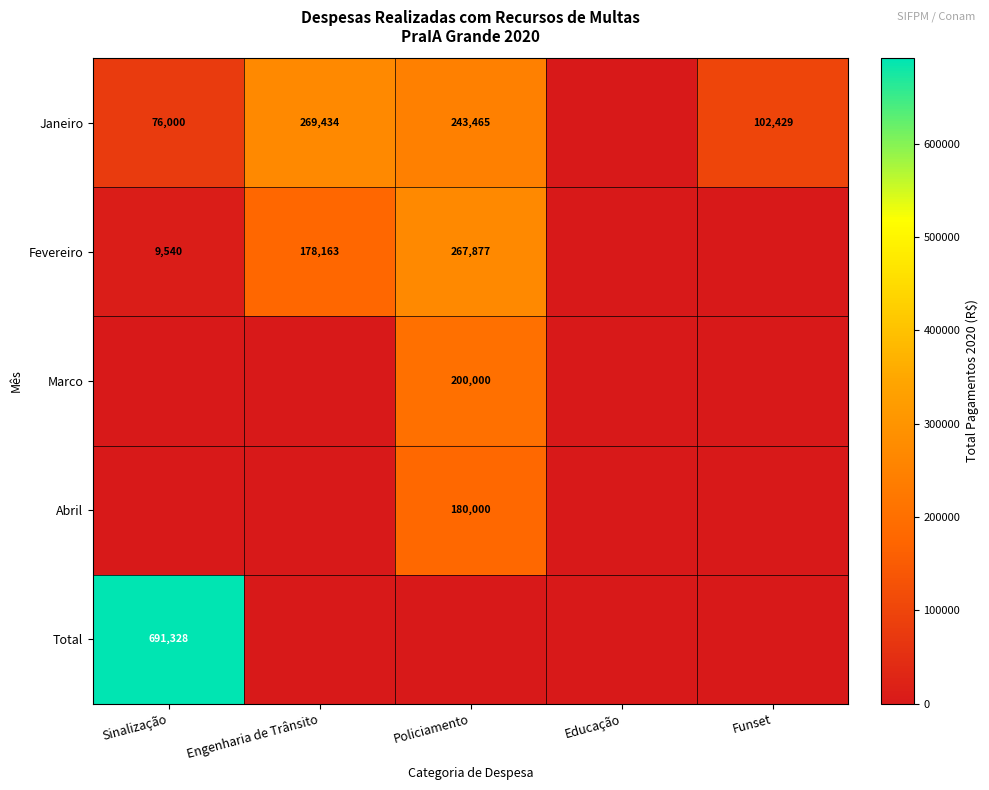

Is it true that Janeiro equals 52899 at Sinalização?

False